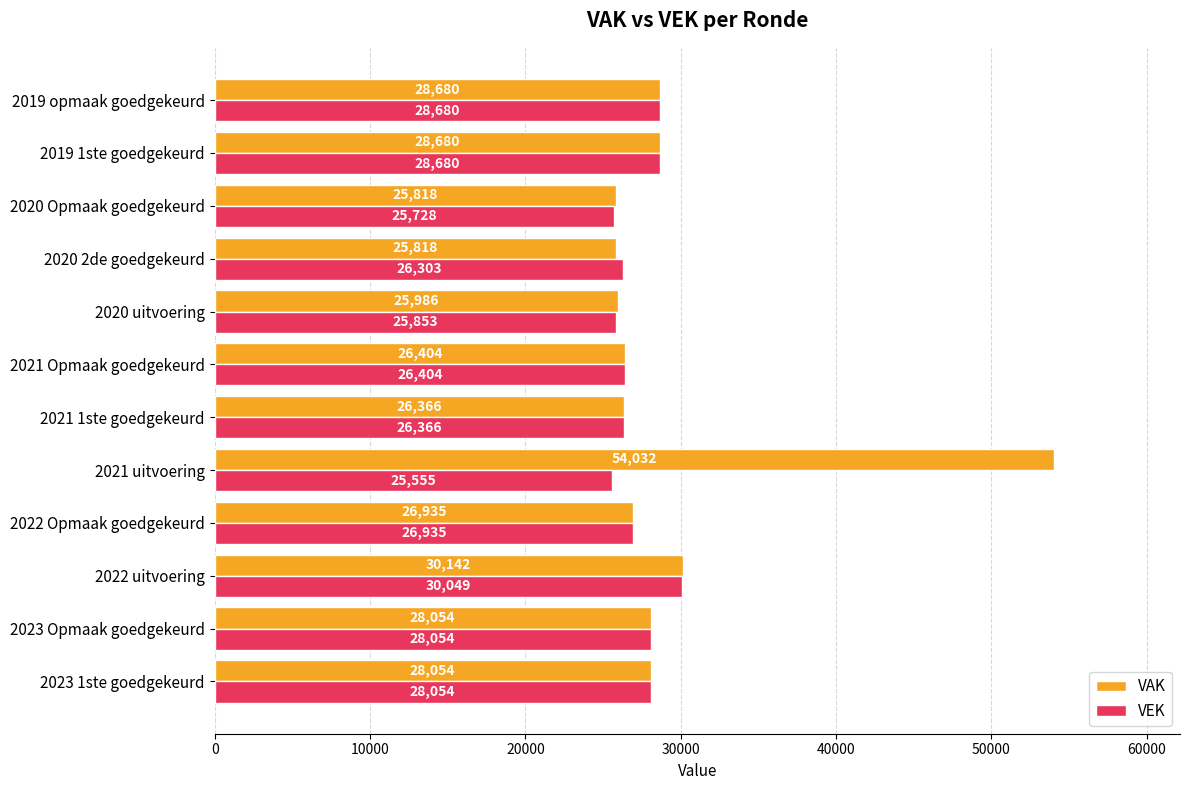

What value does the VEK series have at 2022 uitvoering, to the nearest 10?

30050